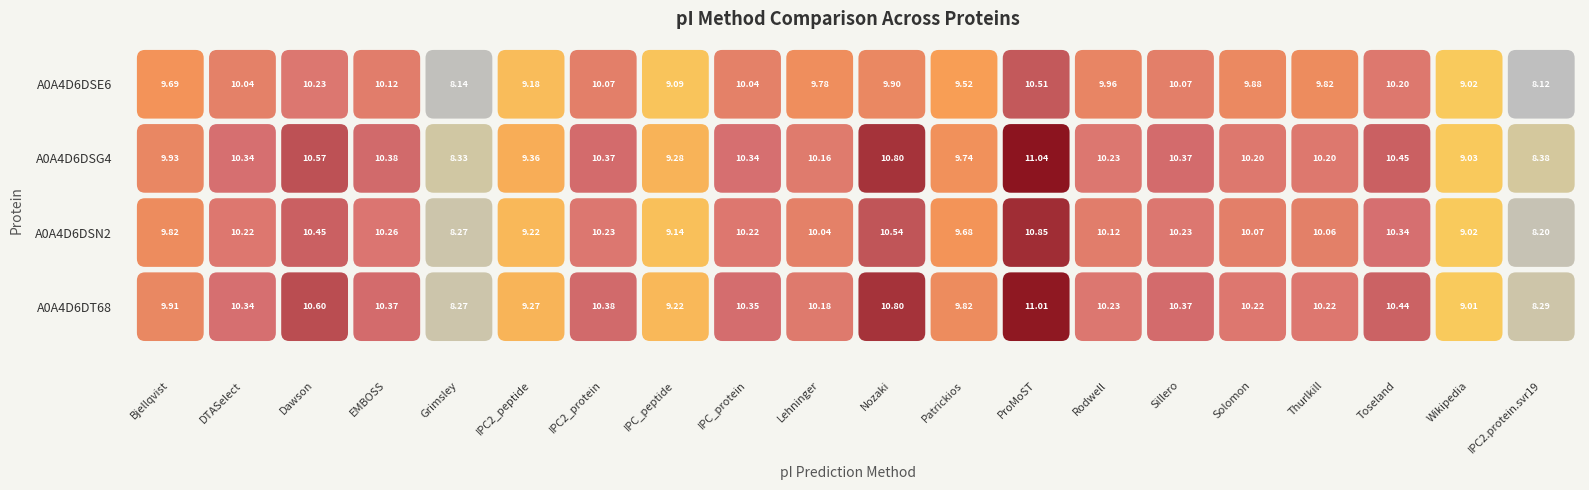

What is the minimum value for A0A4D6DT68?

8.3